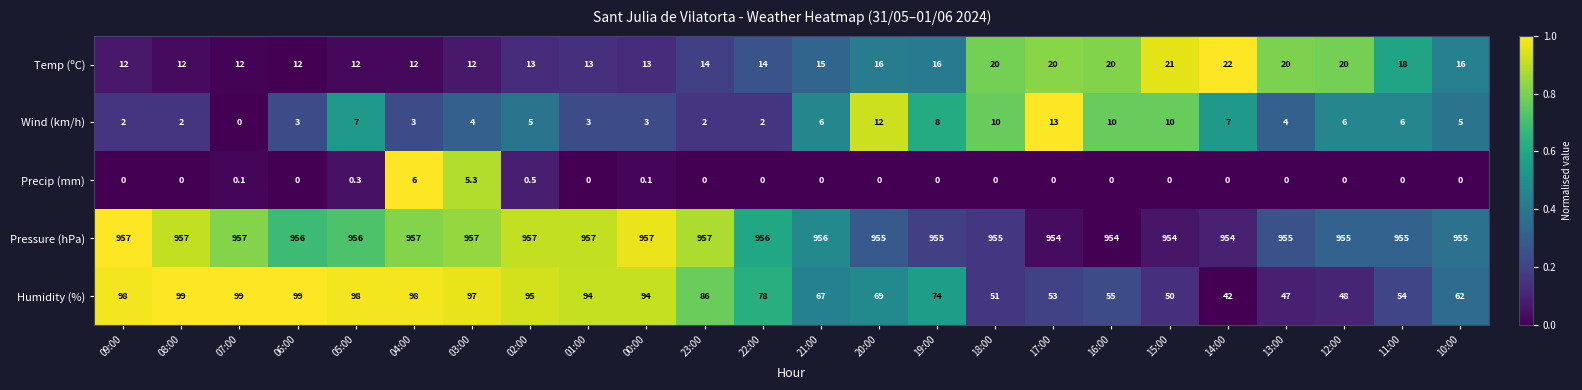

What is the sum of all Precip (mm) values?

12.3